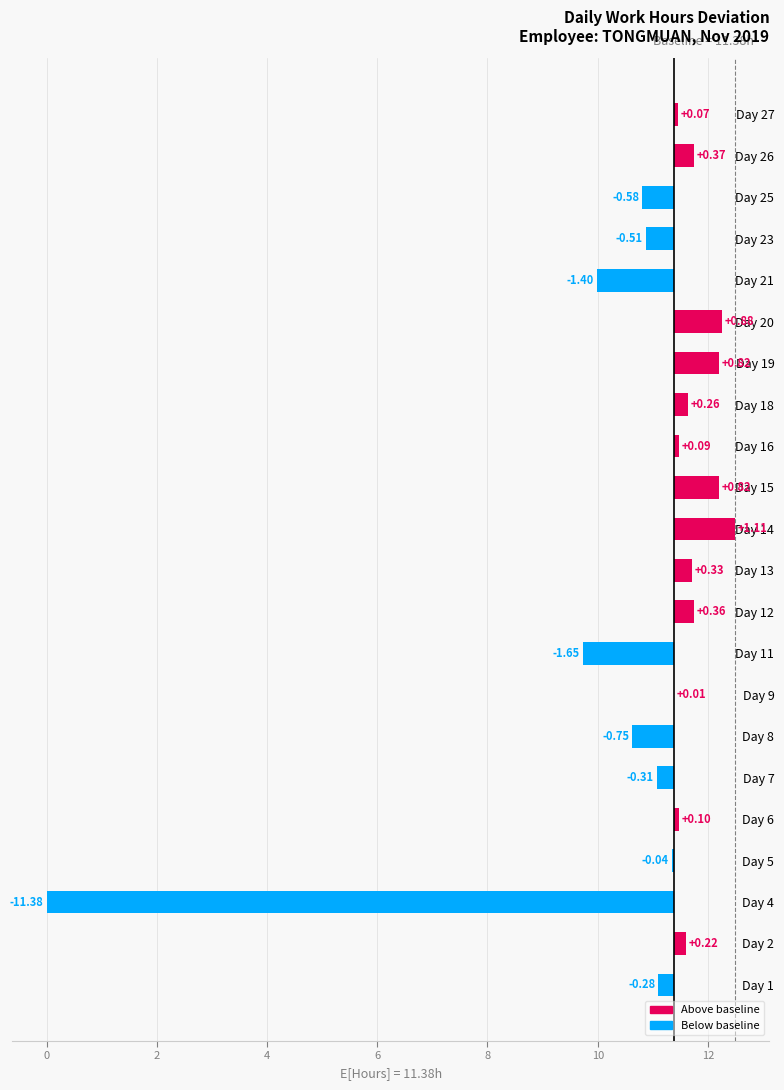

The chart shows a value of 0.5 at Day 15. True or false?

False